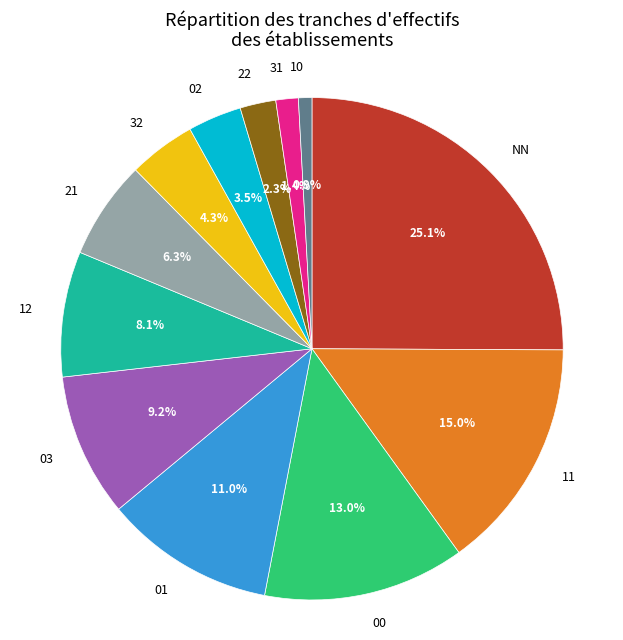

Rank the categories by value from lowest to highest.

10, 31, 22, 02, 32, 21, 12, 03, 01, 00, 11, NN